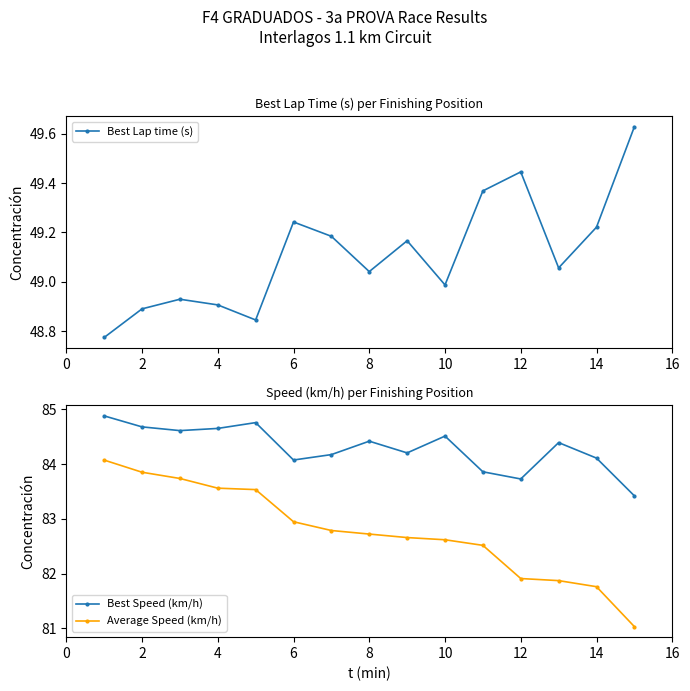

How many data points in Best Speed (km/h) are less than 84?

3